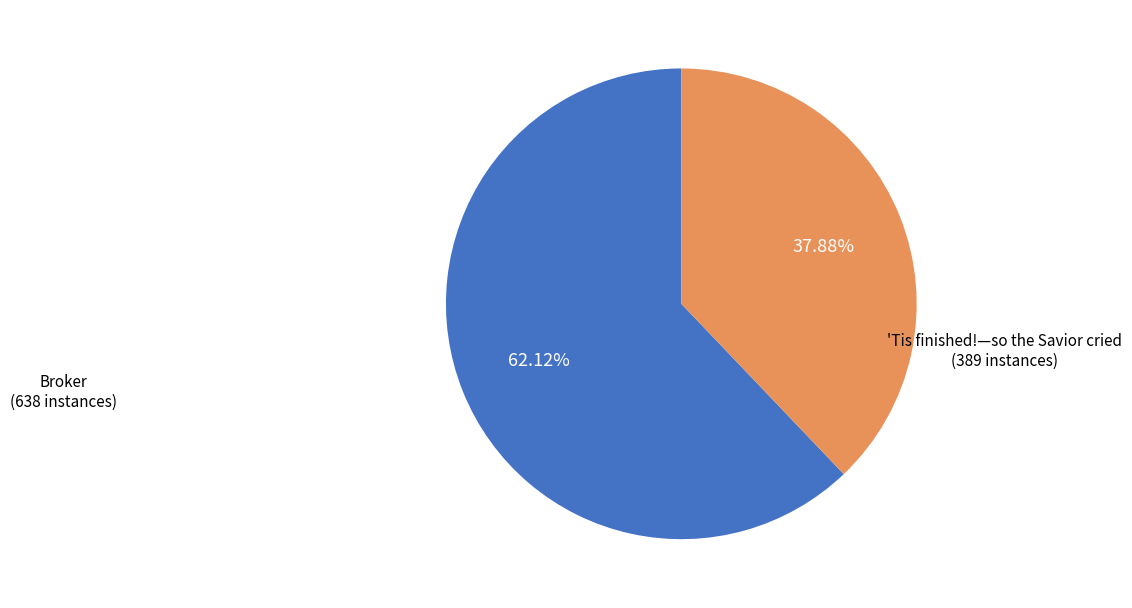

What percentage is the 'Tis finished!—so the Savior cried slice, to the nearest percent?

38%